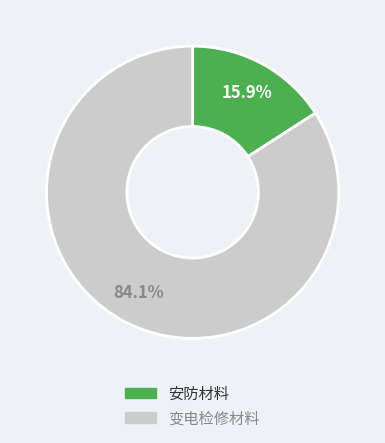

Is there any slice that represents more than half of the pie?

Yes